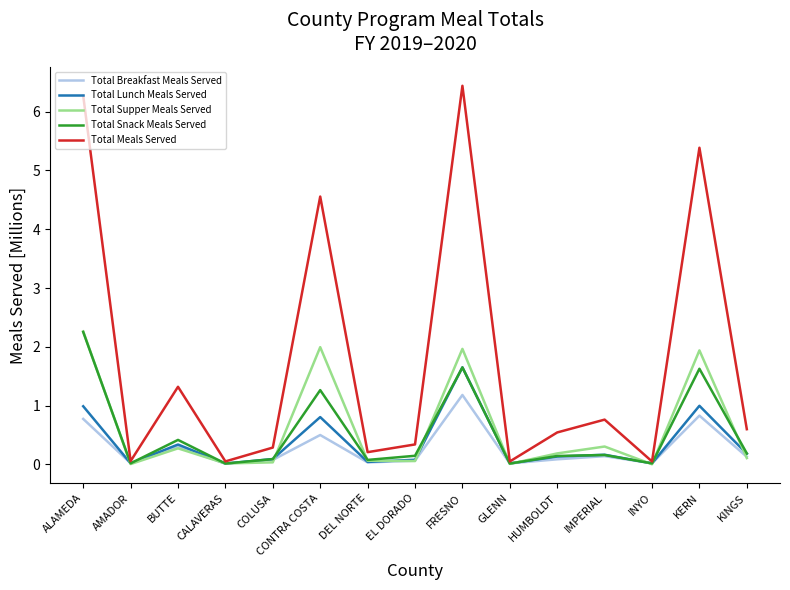

Is the value of Total Supper Meals Served at HUMBOLDT greater than the value of Total Breakfast Meals Served at INYO?

Yes